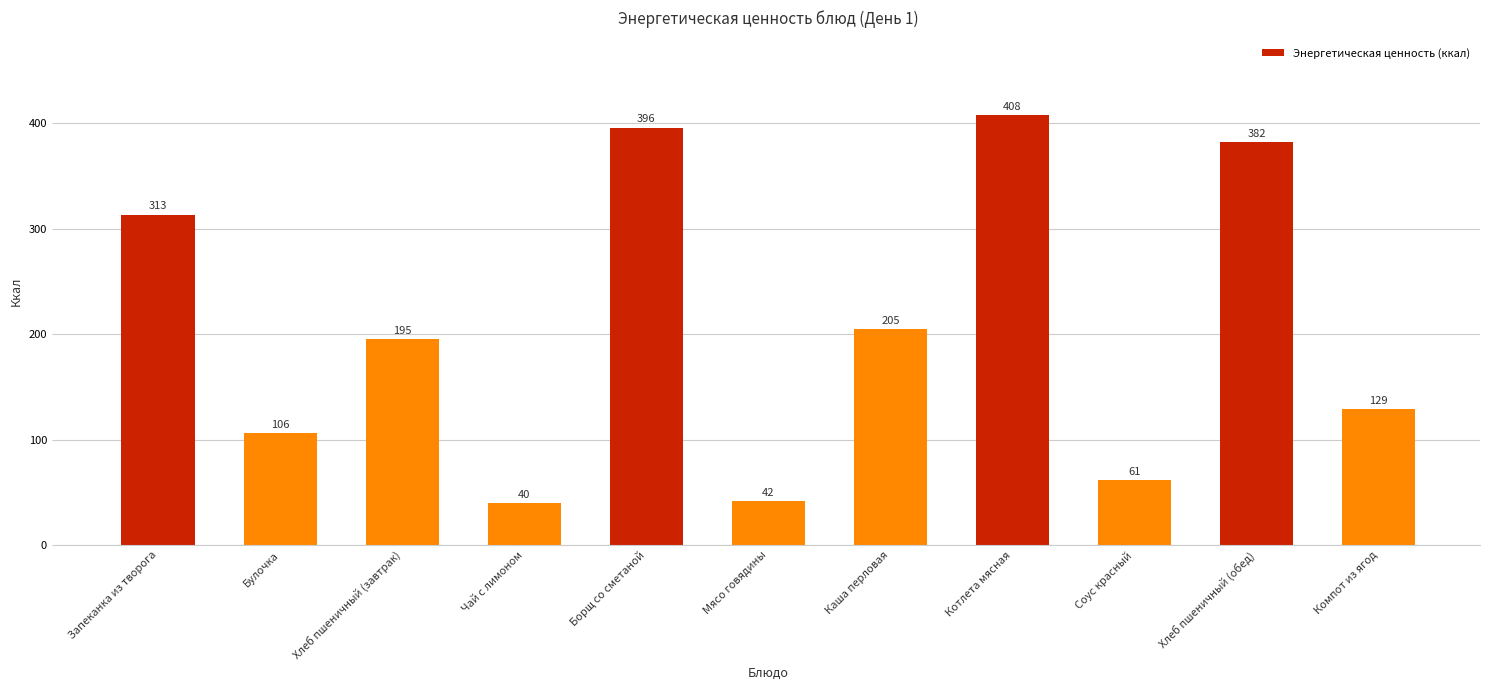

Rank the categories by value from lowest to highest.

Чай с лимоном, Мясо говядины, Соус красный, Булочка, Компот из ягод, Хлеб пшеничный (завтрак), Каша перловая, Запеканка из творога, Хлеб пшеничный (обед), Борщ со сметаной, Котлета мясная